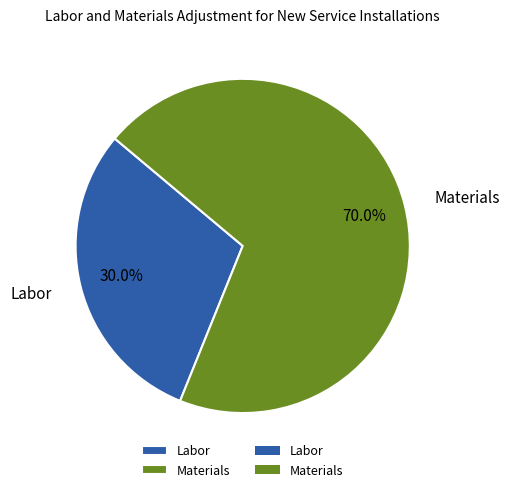

Which slice is the smallest?

Labor